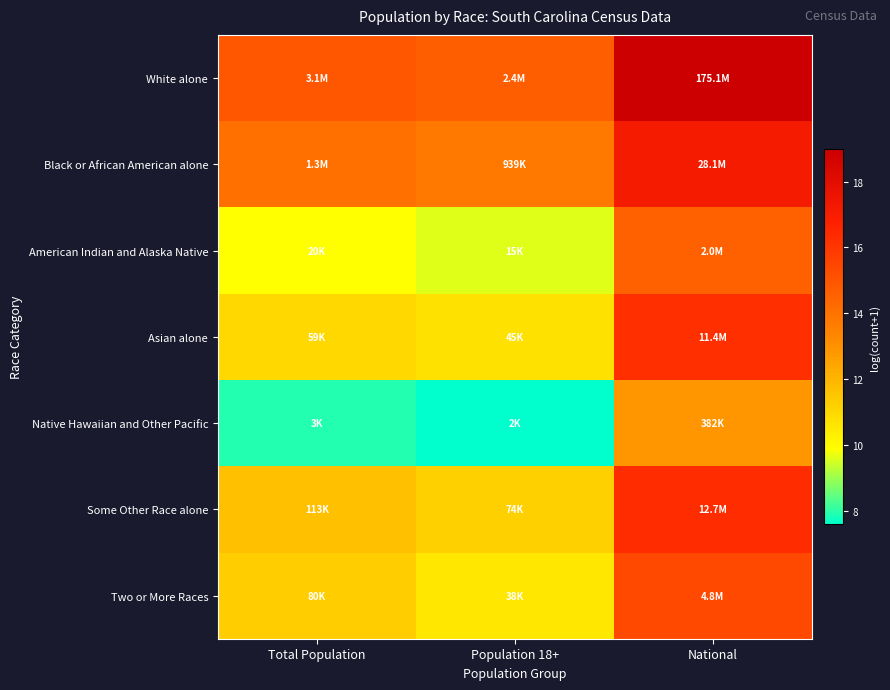

Reading left to right, list all the values displayed in this chart.

White alone: Total Population=14.9	Population 18+=14.7	National=19.0
Black or African American alone: Total Population=14.1	Population 18+=13.8	National=17.2
American Indian and Alaska Native: Total Population=9.9	Population 18+=9.6	National=14.5
Asian alone: Total Population=11.0	Population 18+=10.7	National=16.3
Native Hawaiian and Other Pacific: Total Population=7.9	Population 18+=7.6	National=12.9
Some Other Race alone: Total Population=11.6	Population 18+=11.2	National=16.4
Two or More Races: Total Population=11.3	Population 18+=10.5	National=15.4